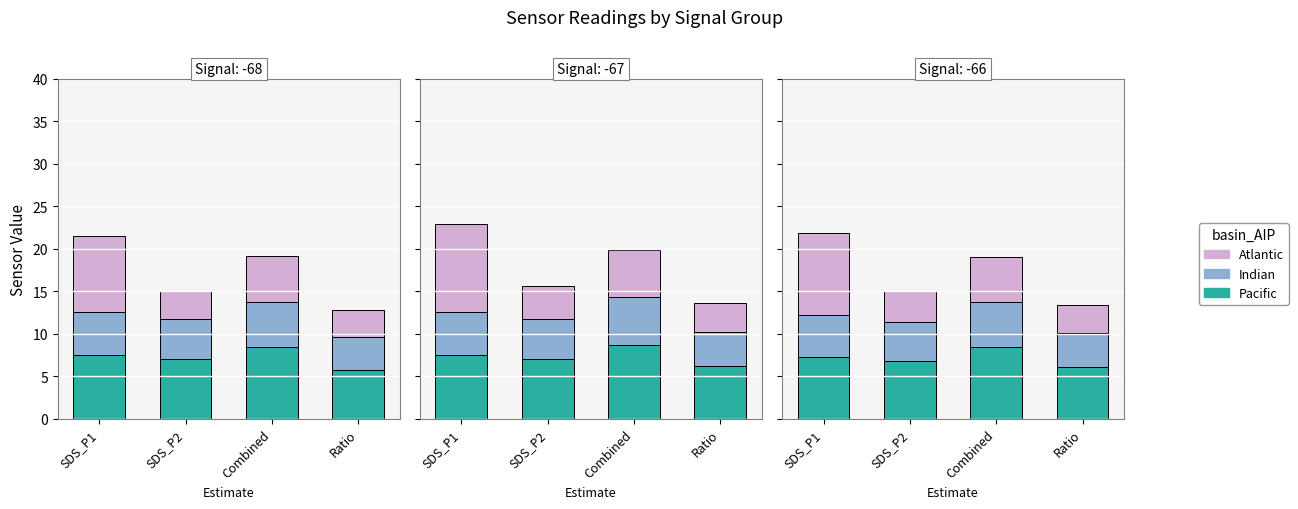

Does the chart contain any negative values?

No